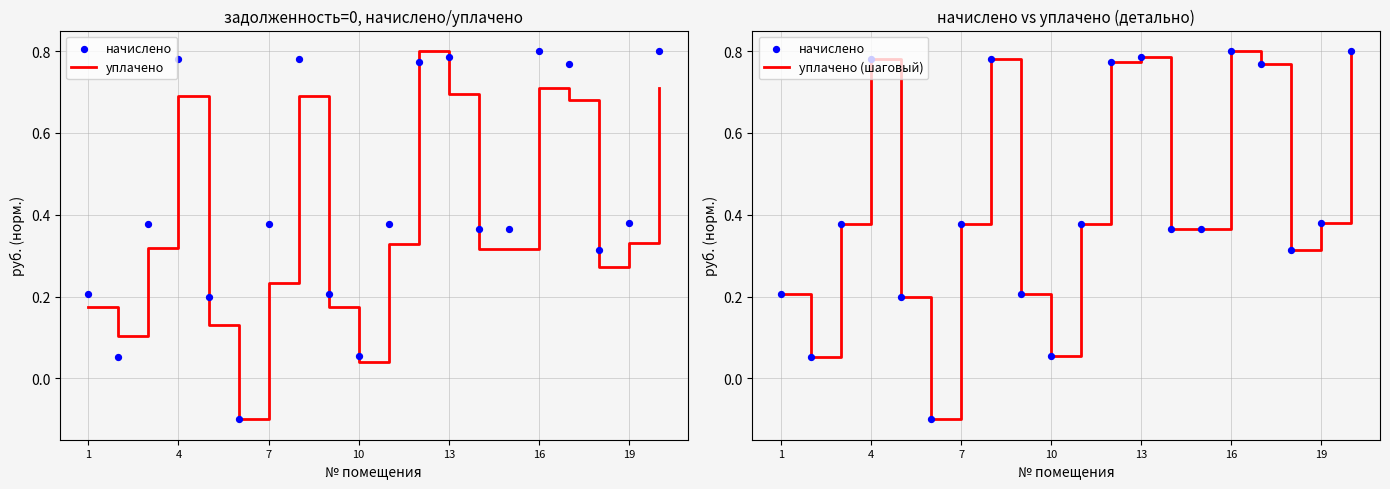

At which label is уплачено closest to 0?

10